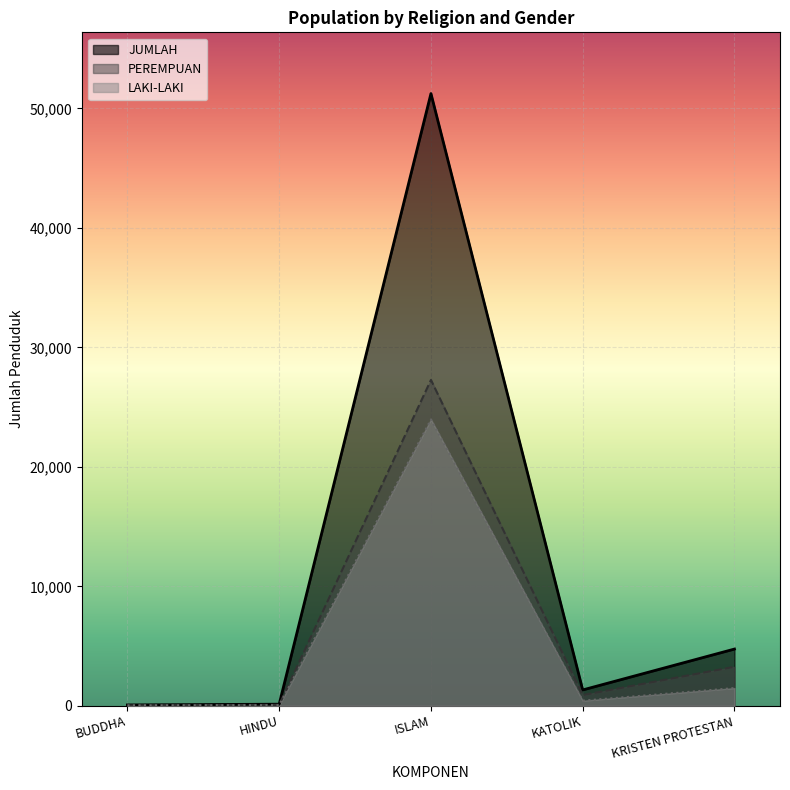

At which label does JUMLAH reach its minimum?

BUDDHA